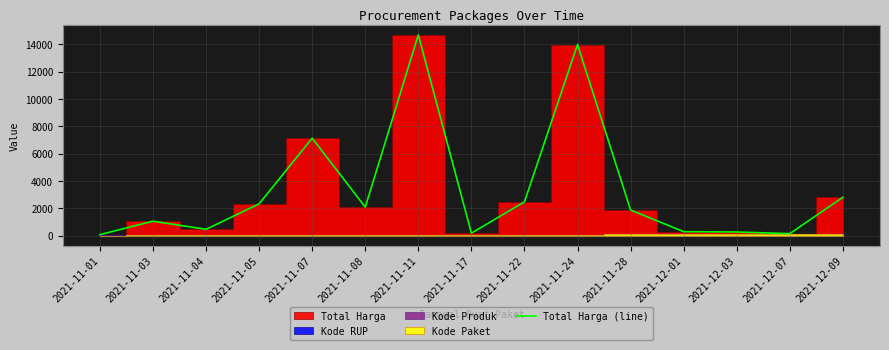

At which category does the data reach its first local peak?

2021-11-03